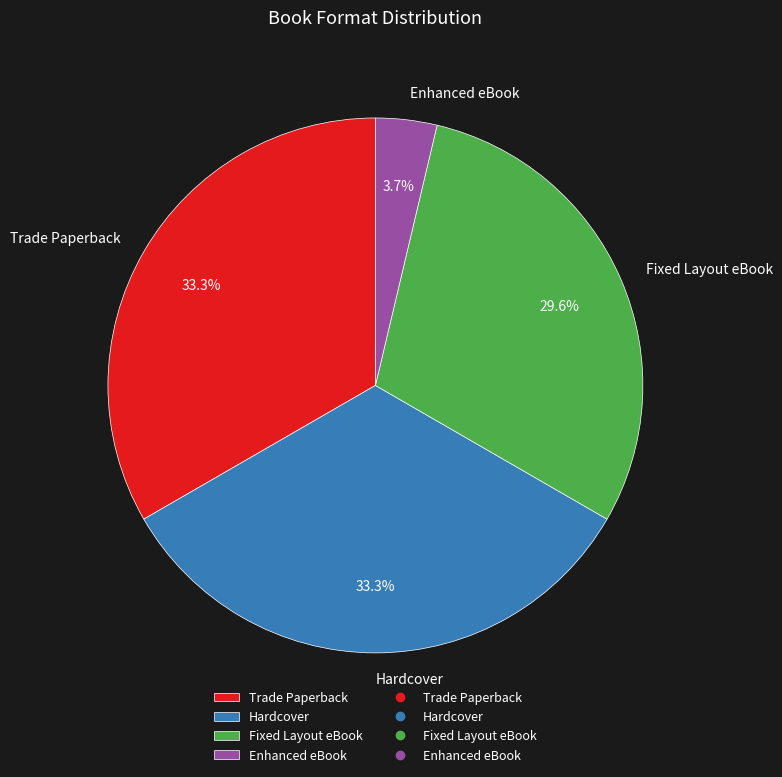

Which category has the smallest portion of the pie?

Enhanced eBook